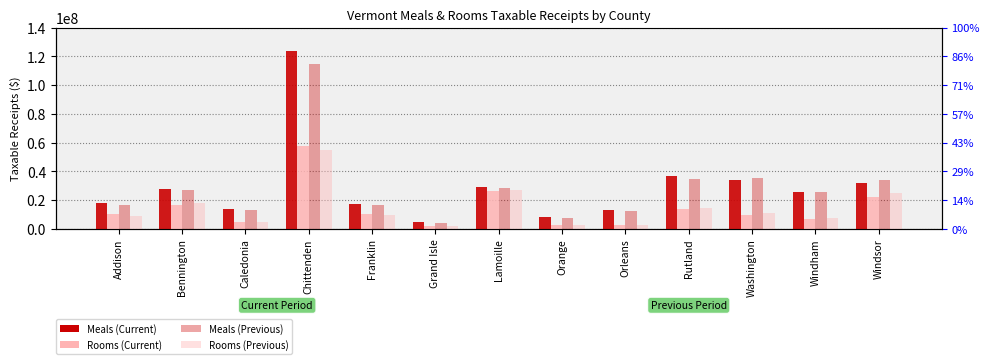

Which label corresponds to the smallest value in the chart?

Grand Isle